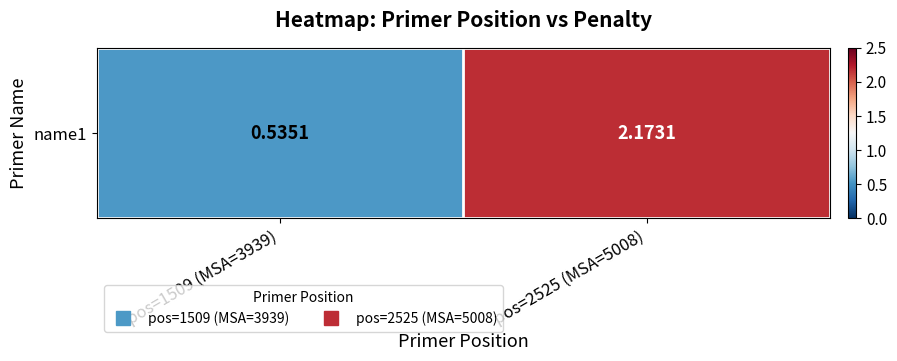

At which label does the data first exceed 2?

pos=2525 (MSA=5008)